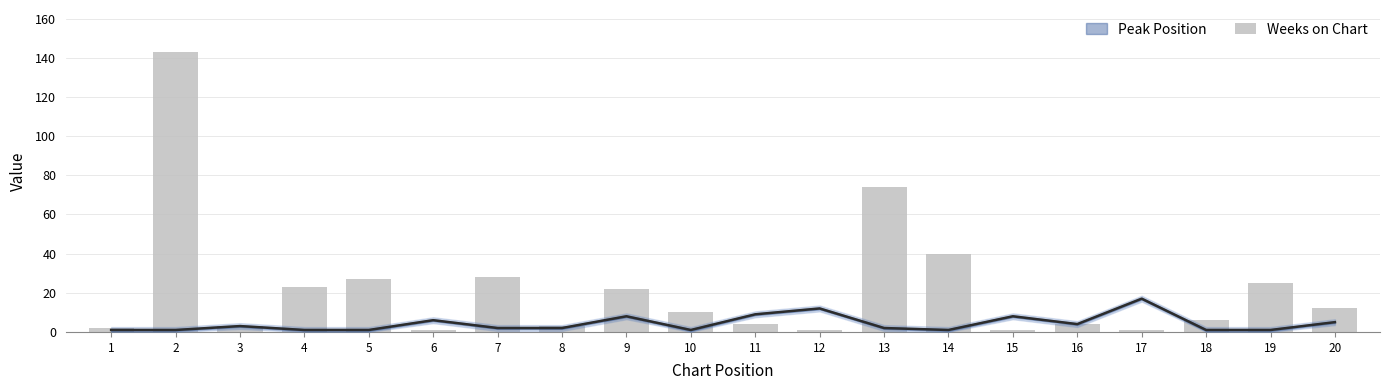

The value at 19 is 25. True or false?

True